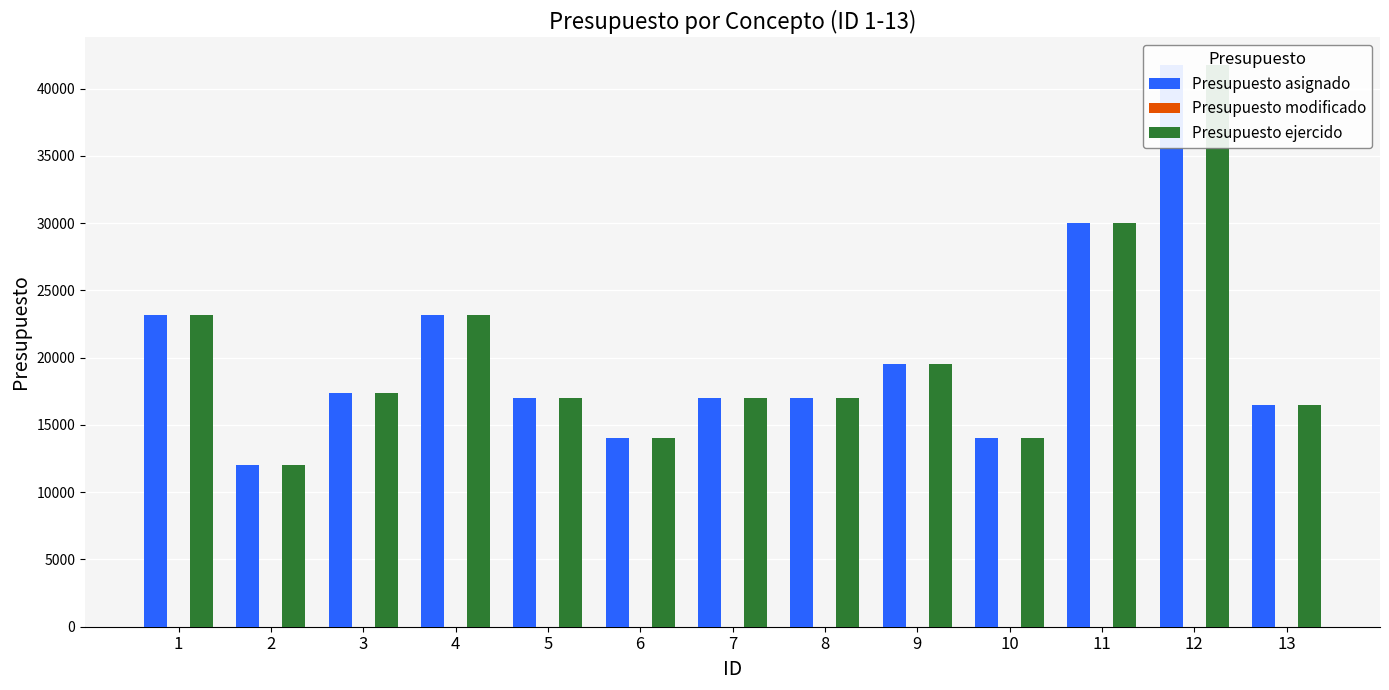

What is the total value across all series at 7?

34000